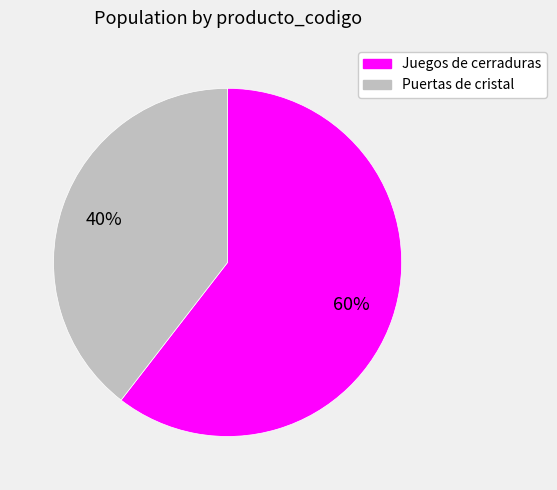

To the nearest percent, what percentage of the pie is Puertas de cristal?

40%